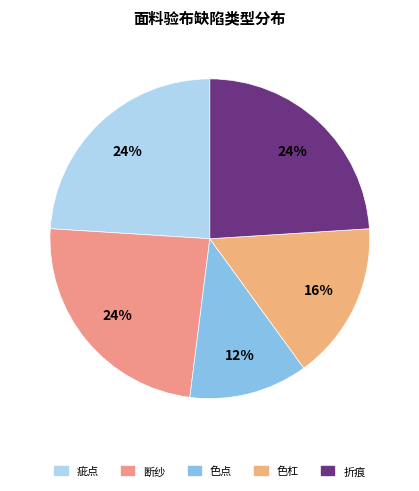

How much of the chart is everything except 折痕?

76.0%